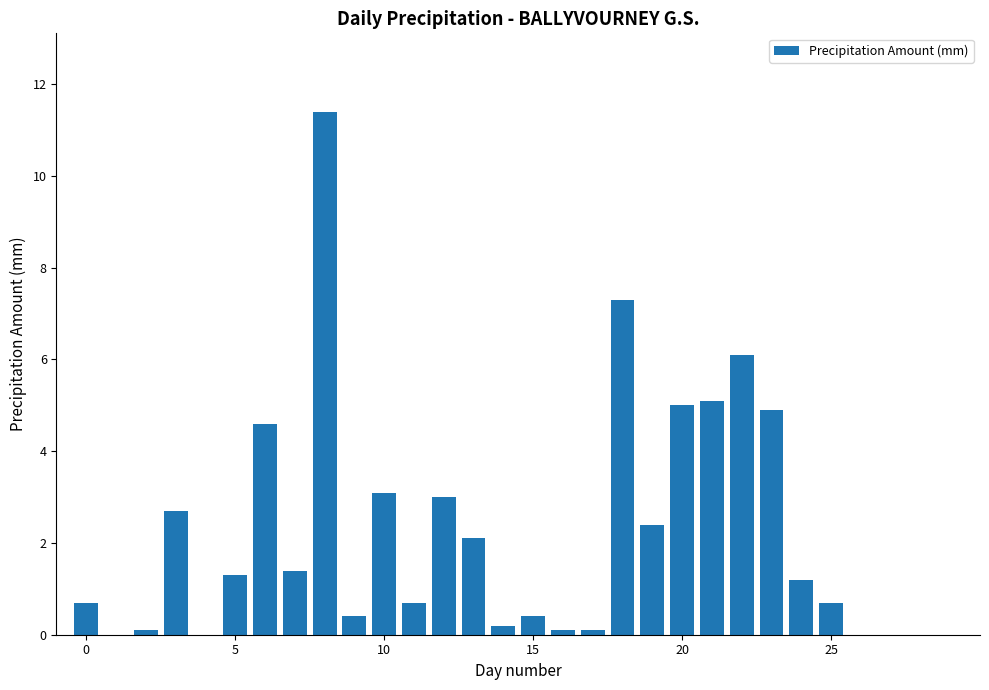

What is the sum of all values?

65.0